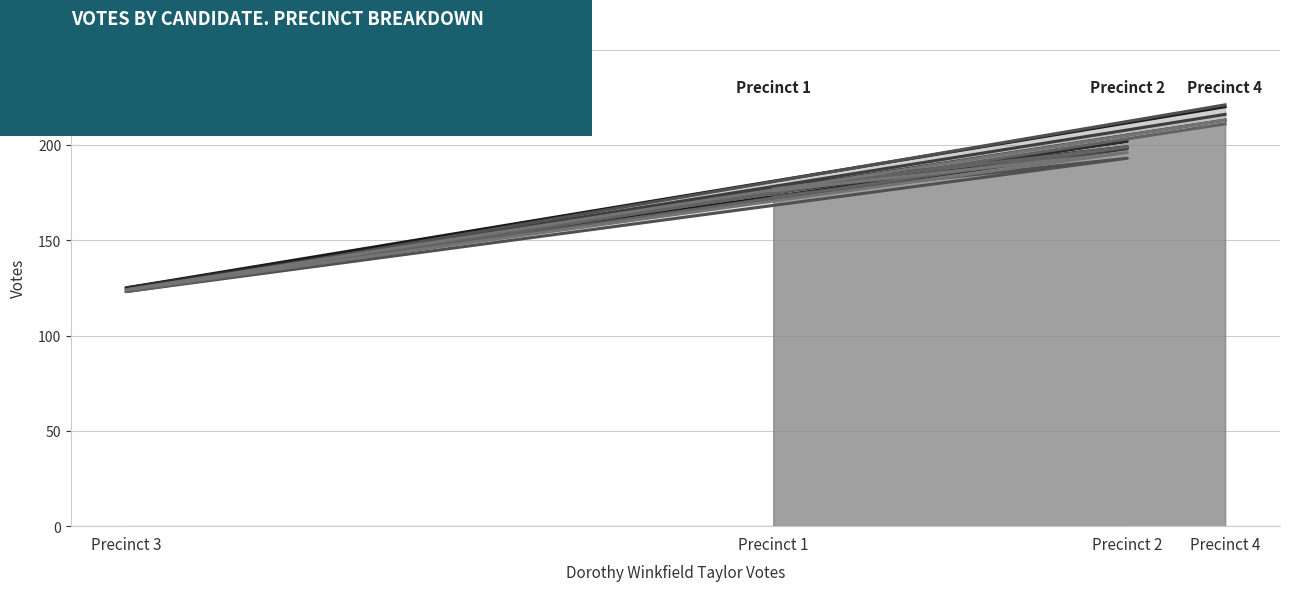

How many Bessie C. Mahoney values are between 177 and 211?

3